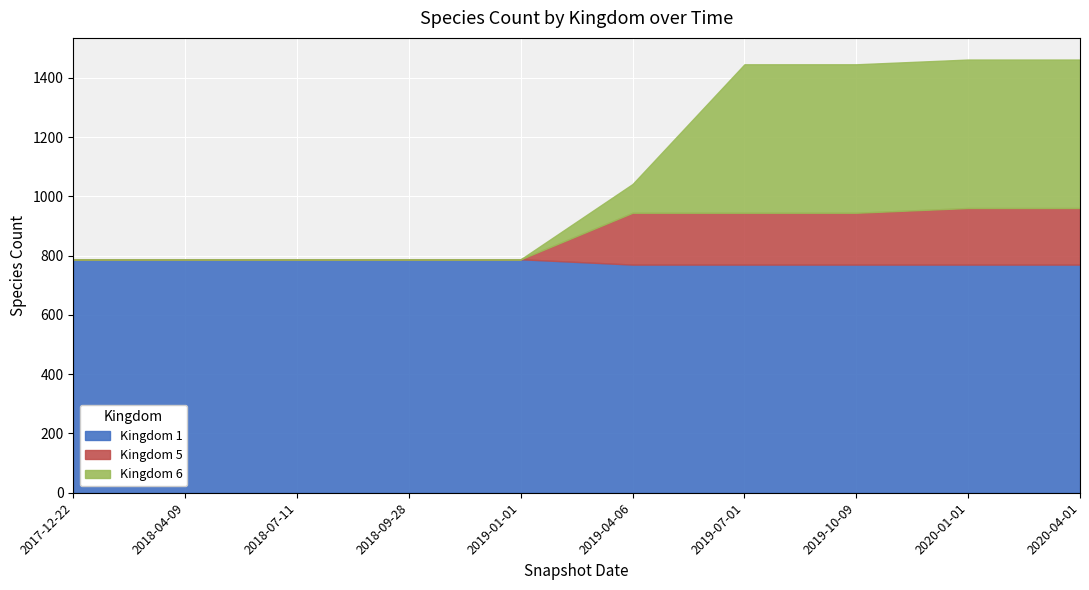

How many series are shown in this chart?

3